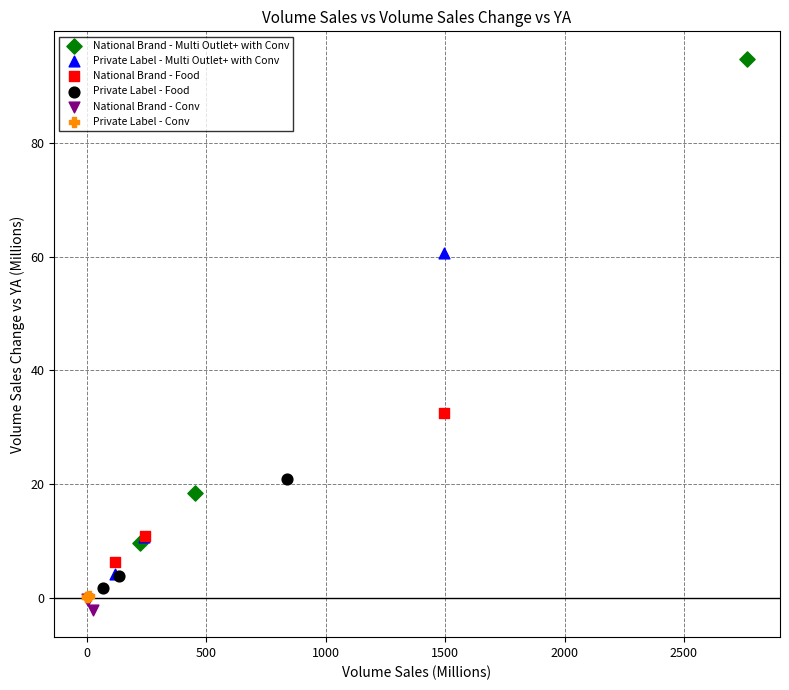

Which series has the widest spread of Y values?

National Brand - Multi Outlet+ with Conv